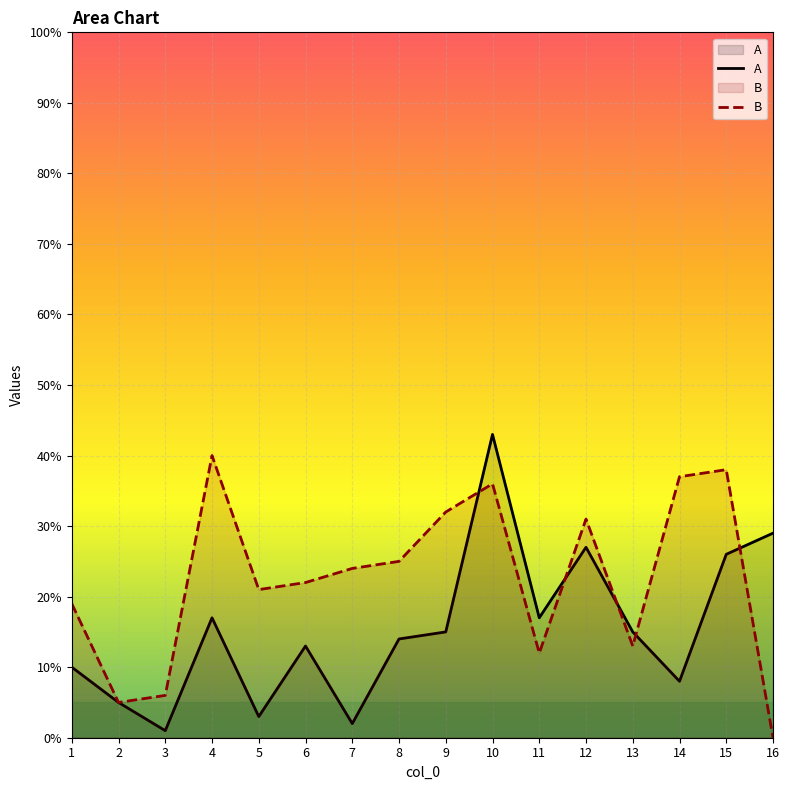

Rank the series at 1 from highest to lowest value.

B, A